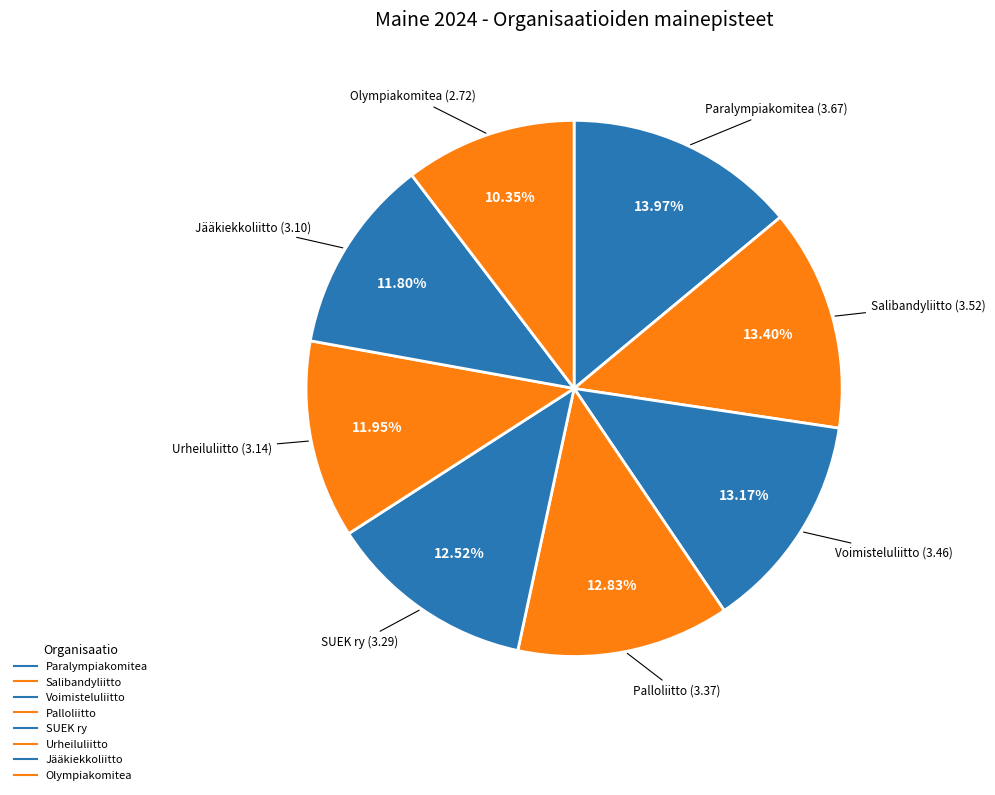

How many slices are in this pie chart?

8